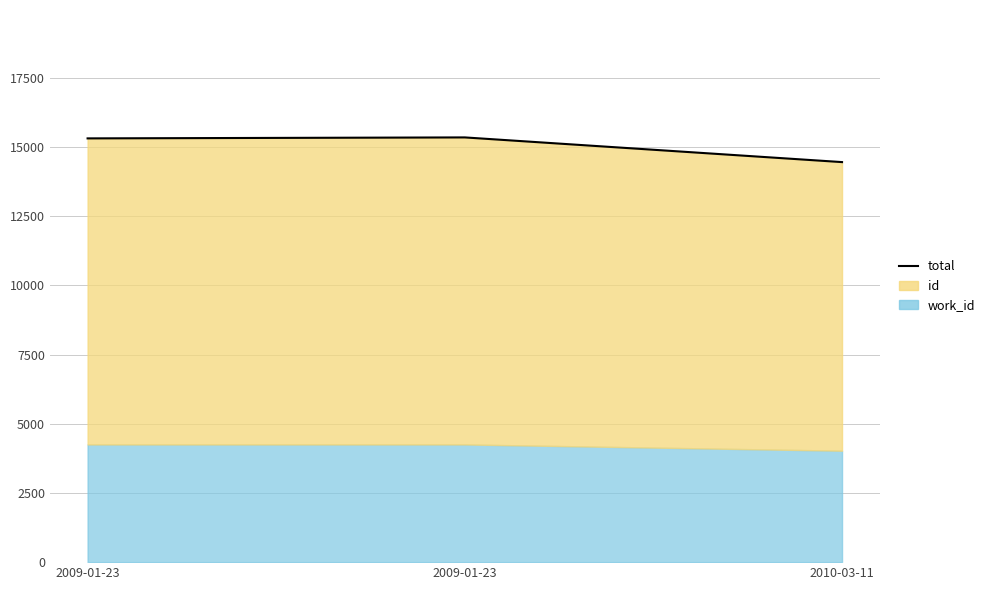

What is the sum of all values?

45120